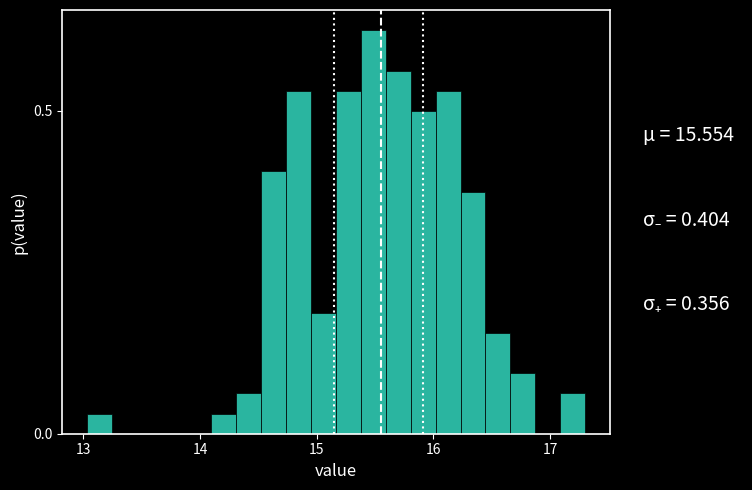

Read against the x-axis, roughly where is the centre of the tallest bar?

15.5